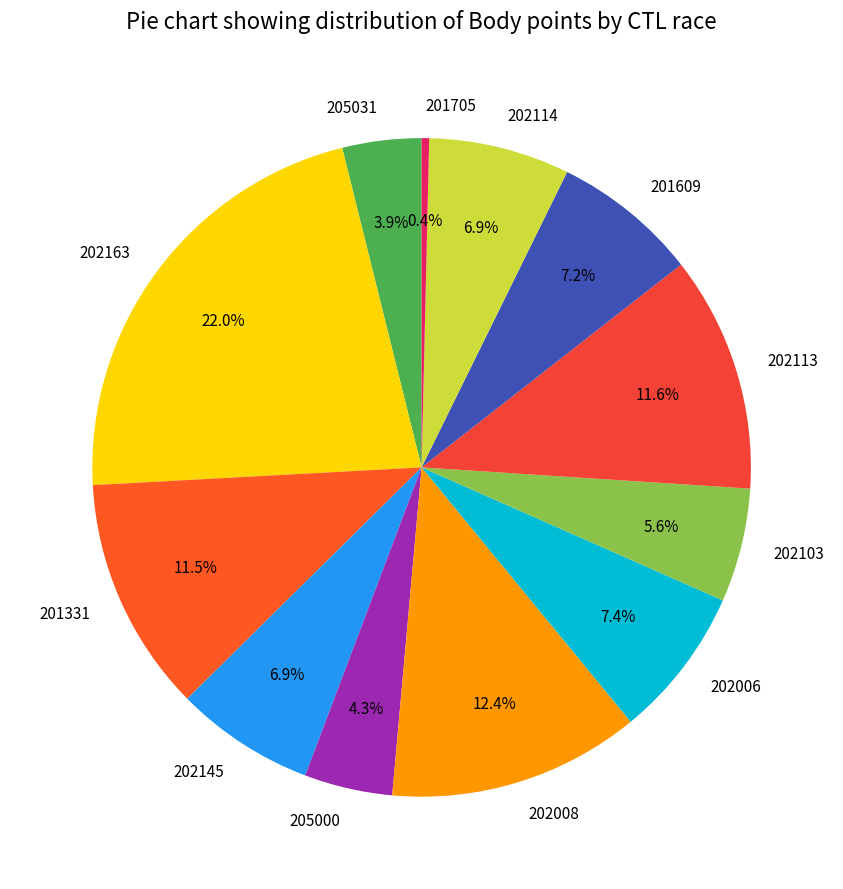

Between 201705 and 202103, which is larger?

202103